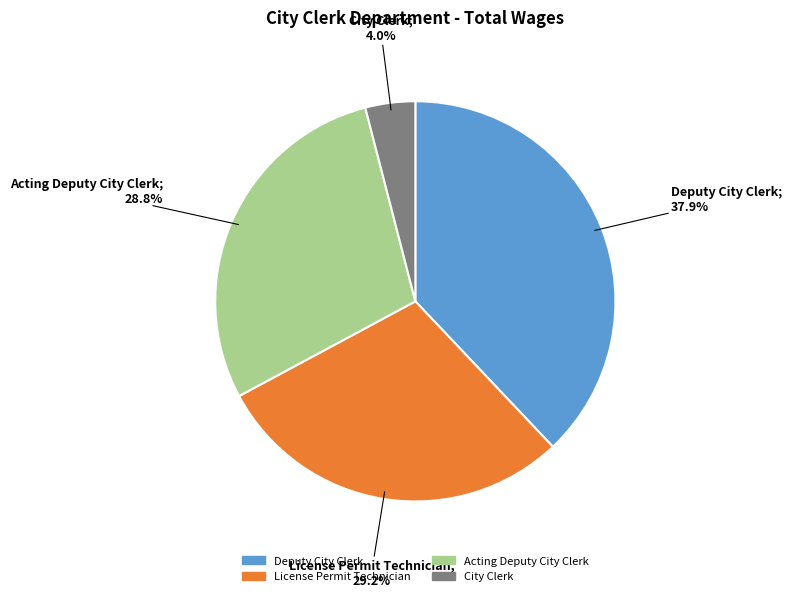

To the nearest percent, what portion does City Clerk represent?

4%